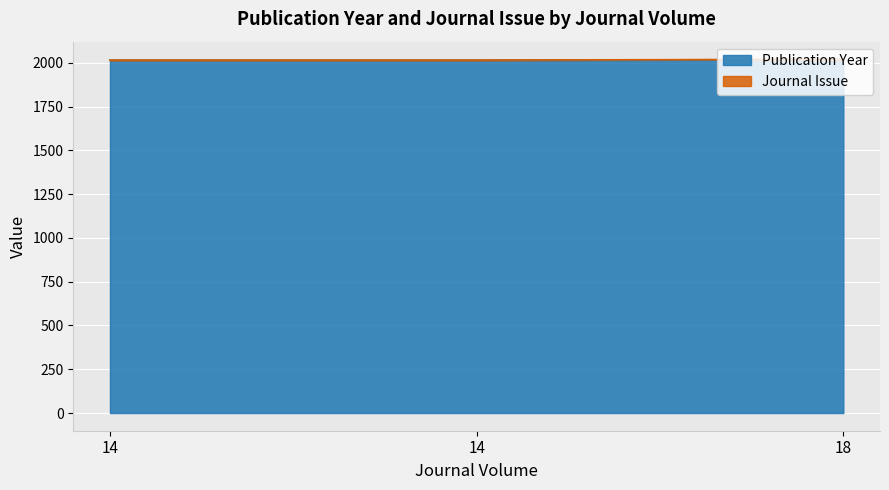

What is the sum of all values?

6049